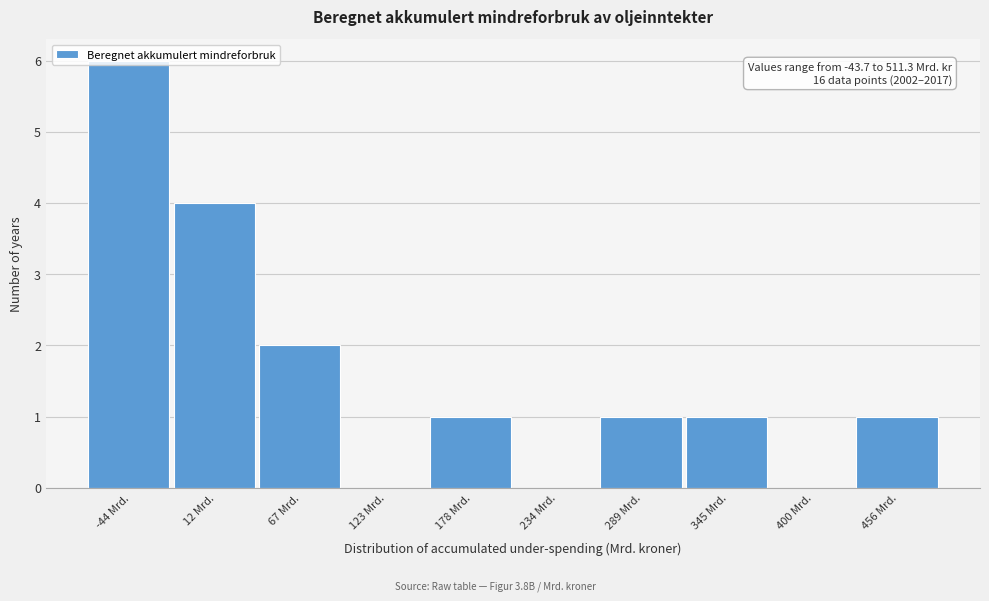

True or false: the data shows -3 at 234 Mrd..

False